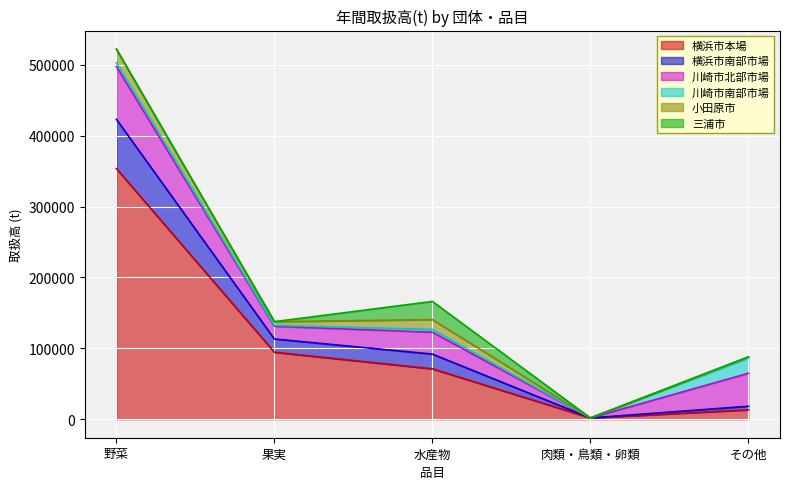

What is the label of the 2nd point from the right?

肉類・鳥類・卵類